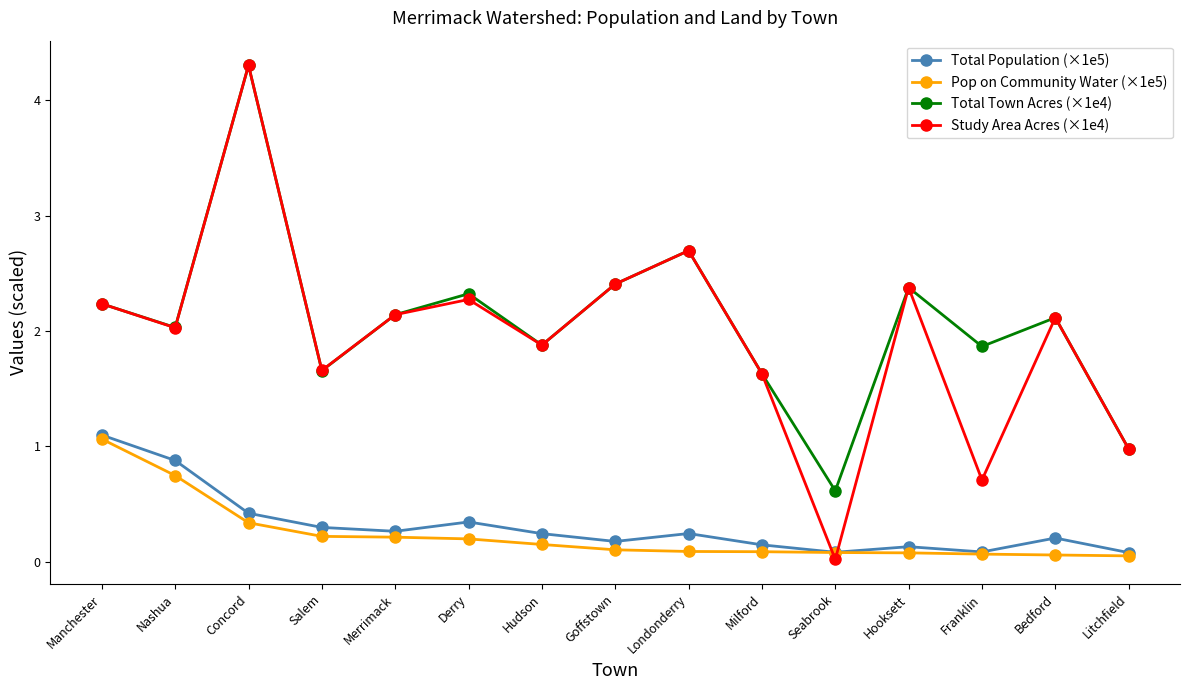

What is the highest value of the Total Town Acres (×1e4) series?

4.3